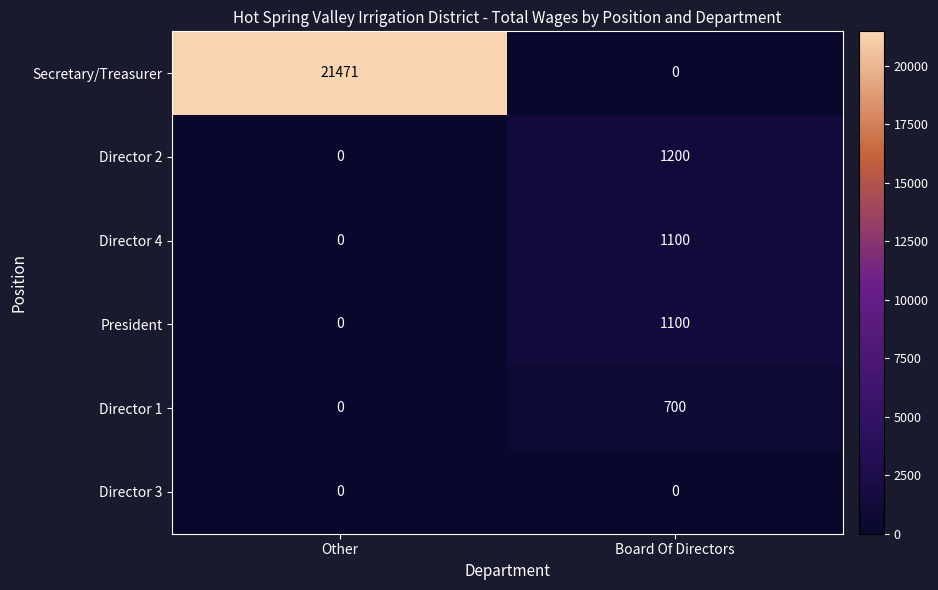

Which series has the widest spread of values?

Secretary/Treasurer